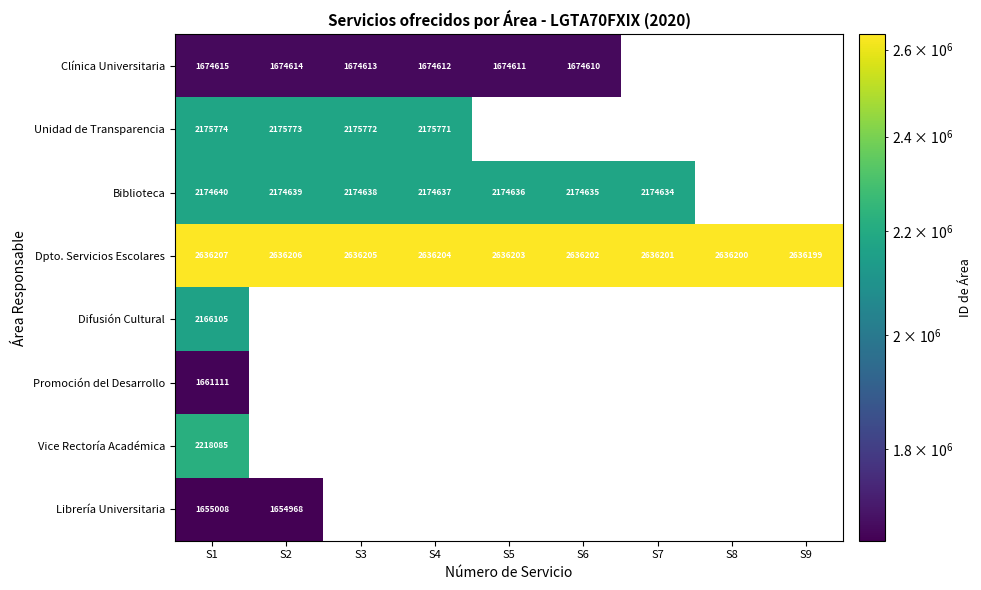

What is the average value of the Dpto. Servicios Escolares series?

2636203